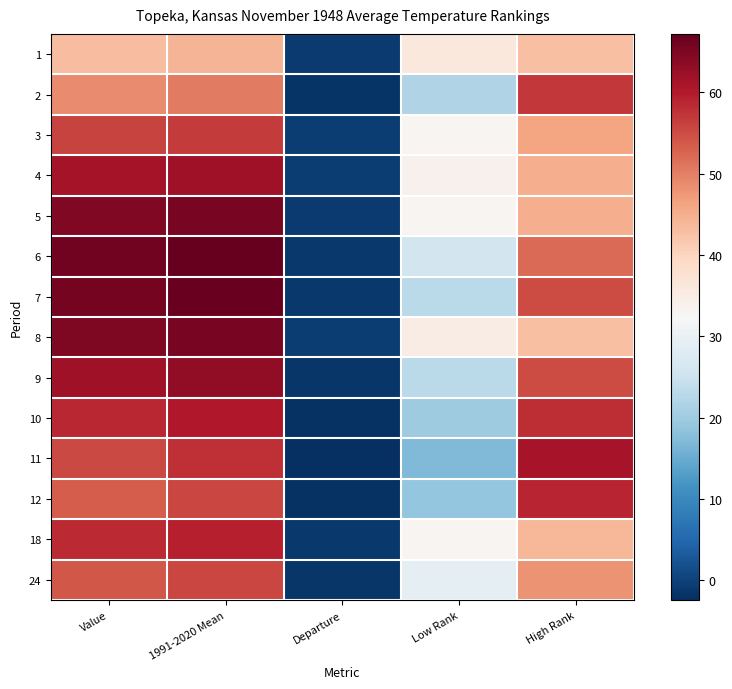

Reading right to left, what are all the values shown in this chart?

1: High Rank=43.0	Low Rank=36.0	Departure=-1.0	1991-2020 Mean=44.1	Value=43.1
2: High Rank=57.0	Low Rank=22.0	Departure=-1.7	1991-2020 Mean=50.5	Value=48.8
3: High Rank=46.0	Low Rank=33.0	Departure=-0.7	1991-2020 Mean=56.7	Value=56.0
4: High Rank=45.0	Low Rank=34.0	Departure=-0.6	1991-2020 Mean=62.0	Value=61.4
5: High Rank=45.0	Low Rank=33.0	Departure=-0.8	1991-2020 Mean=65.5	Value=64.7
6: High Rank=52.0	Low Rank=26.0	Departure=-1.2	1991-2020 Mean=67.2	Value=66.0
7: High Rank=55.0	Low Rank=23.0	Departure=-1.3	1991-2020 Mean=66.9	Value=65.6
8: High Rank=43.0	Low Rank=35.0	Departure=-0.6	1991-2020 Mean=65.5	Value=64.9
9: High Rank=55.0	Low Rank=23.0	Departure=-1.5	1991-2020 Mean=63.3	Value=61.8
10: High Rank=58.0	Low Rank=20.0	Departure=-1.9	1991-2020 Mean=60.4	Value=58.5
11: High Rank=61.0	Low Rank=17.0	Departure=-2.4	1991-2020 Mean=57.7	Value=55.3
12: High Rank=59.0	Low Rank=19.0	Departure=-2.1	1991-2020 Mean=55.7	Value=53.6
18: High Rank=44.0	Low Rank=33.0	Departure=-1.1	1991-2020 Mean=59.5	Value=58.4
24: High Rank=48.0	Low Rank=29.0	Departure=-1.5	1991-2020 Mean=55.6	Value=54.1